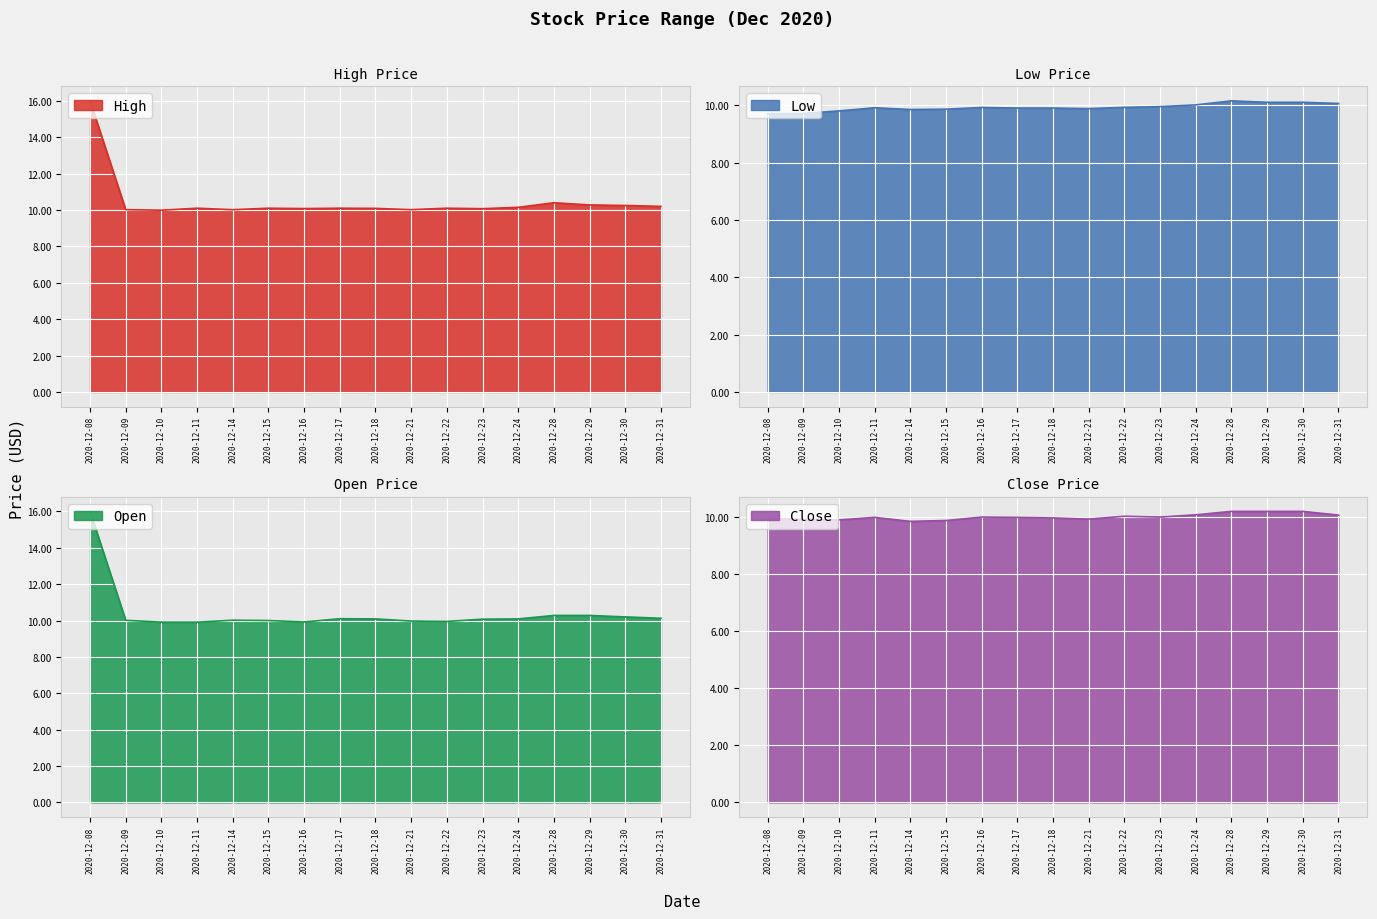

True or false: Open and High intersect in this chart.

False